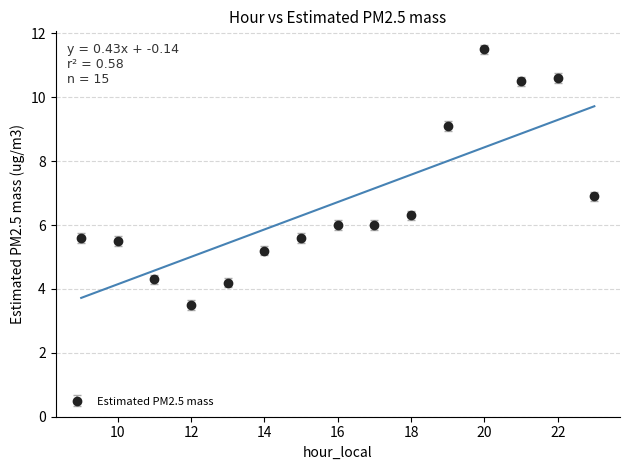

At which category does the data reach its first local valley?

12